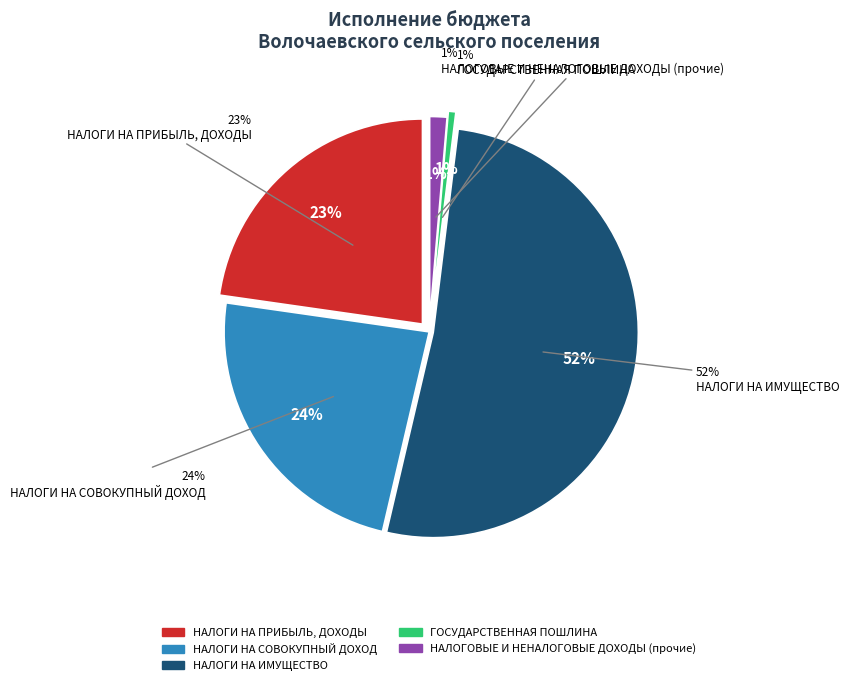

To the nearest percent, what percentage of the pie is НАЛОГОВЫЕ И НЕНАЛОГОВЫЕ ДОХОДЫ (прочие)?

1%